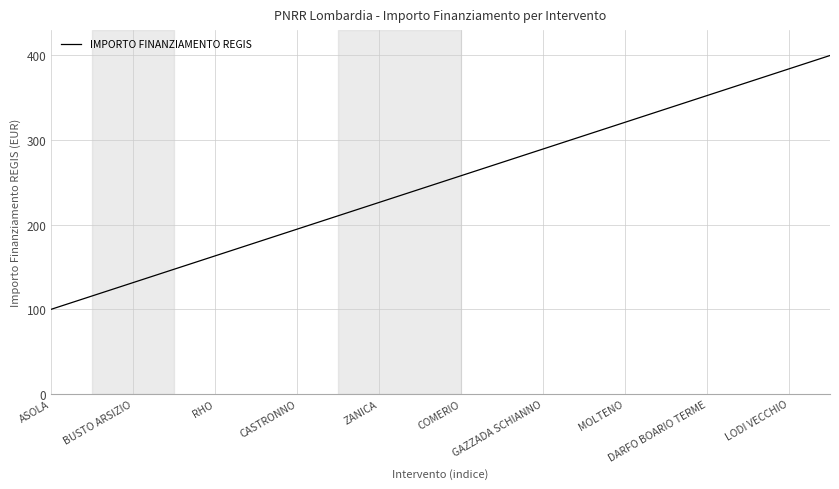

What is the difference between the maximum and minimum values?

300.0